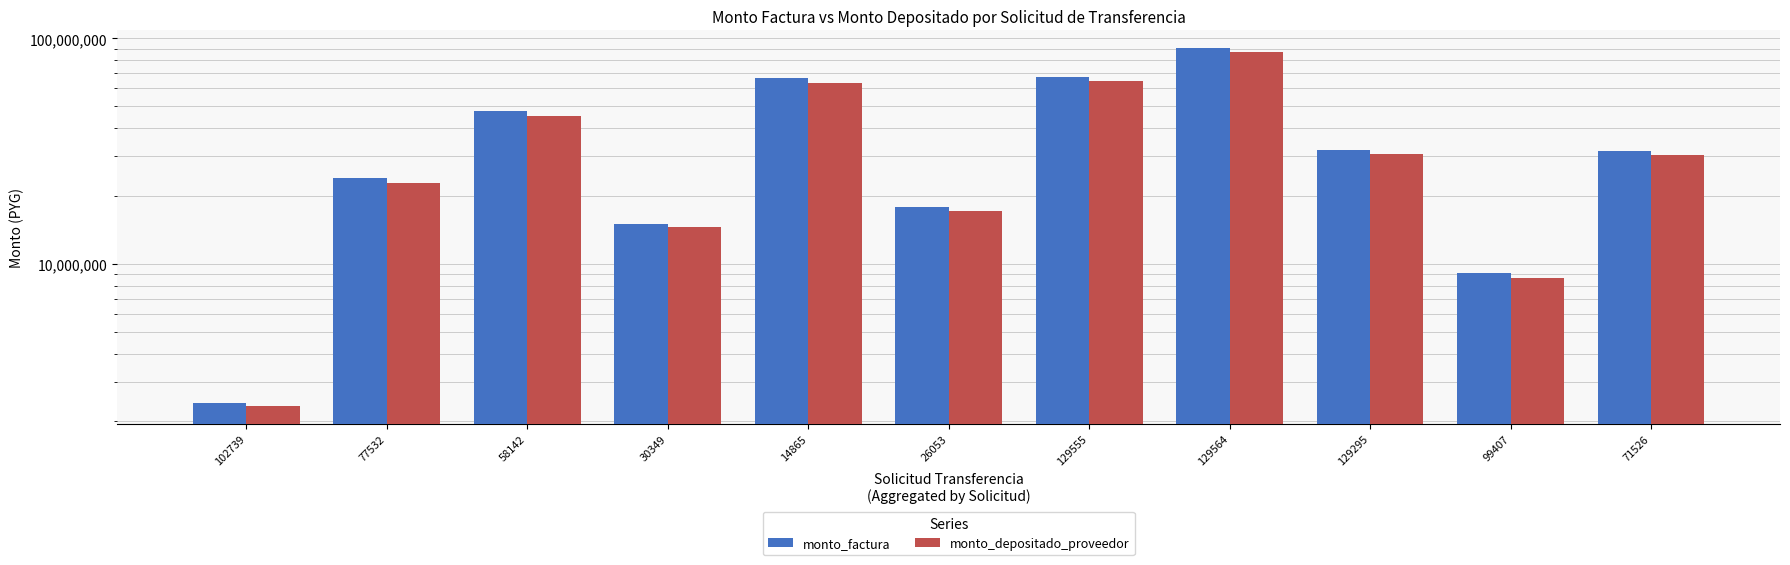

What are all the series names shown in the legend?

monto_factura, monto_depositado_proveedor